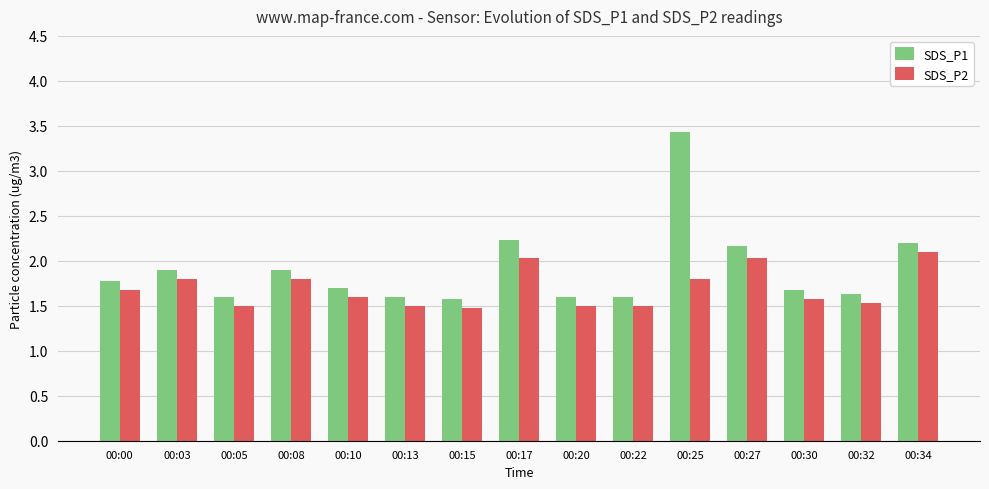

Which category has the highest value across all series?

00:25